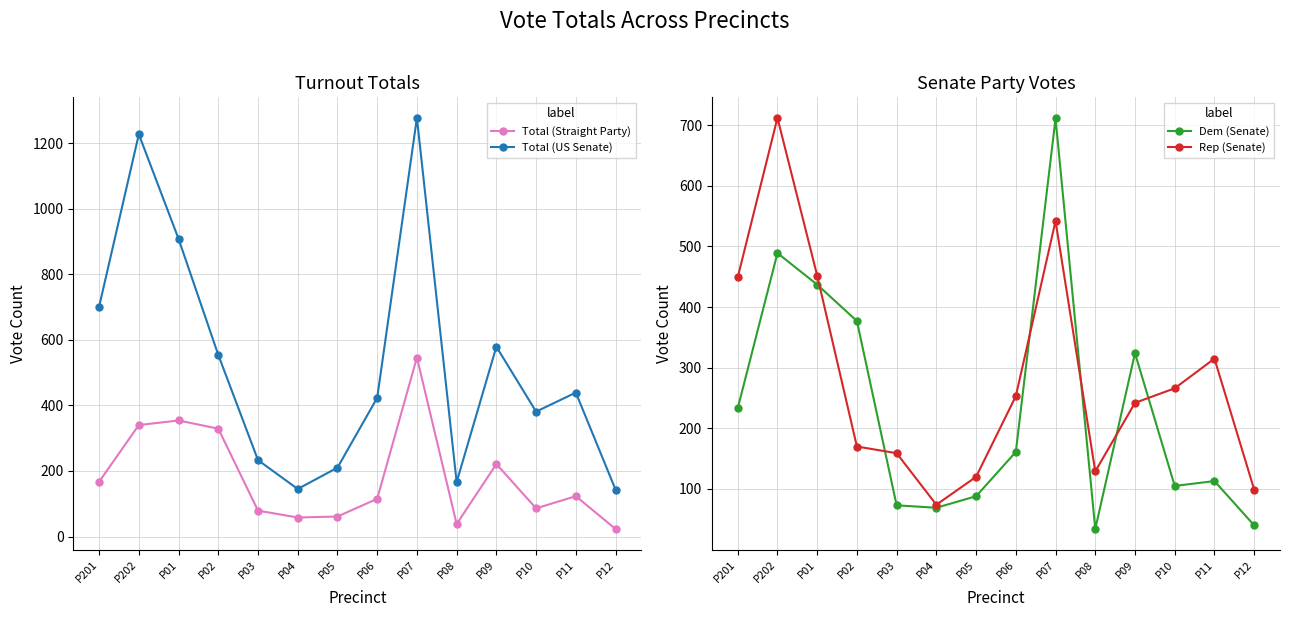

What is the label of the 7th point from the right?

P06